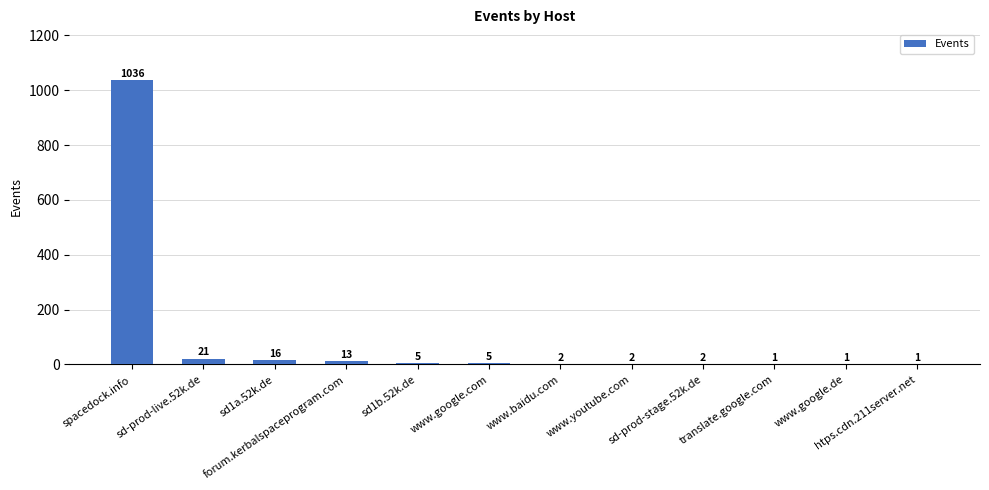

At which category does the chart reach its peak across all series?

spacedock.info